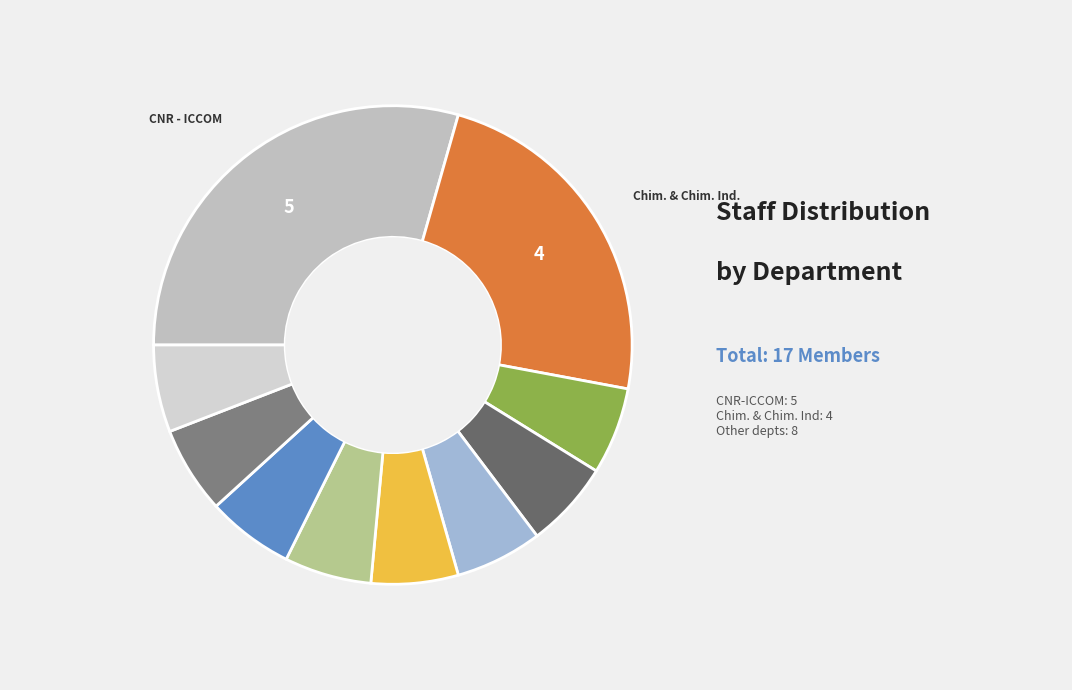

How many segments does this pie chart have?

10